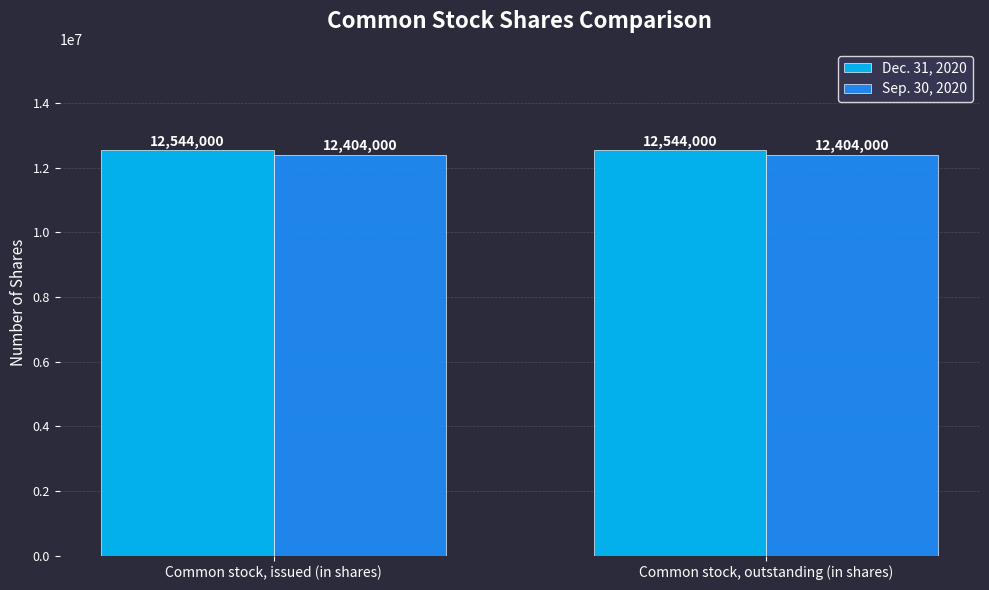

What position from the left is Common stock, issued (in shares)?

1